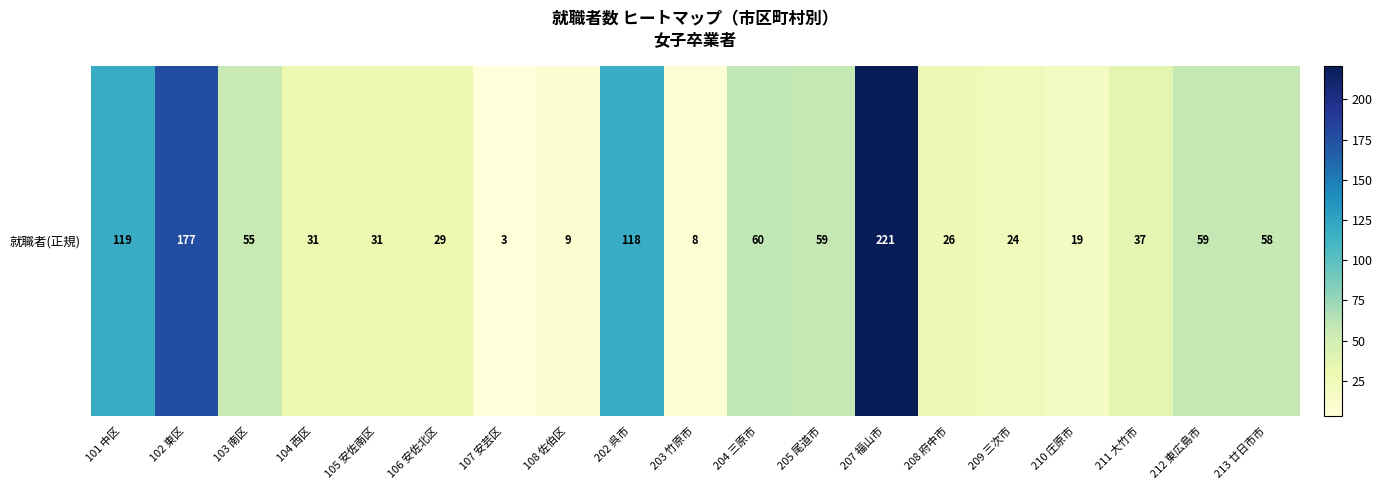

Between 208 府中市 and 211 大竹市, which is larger?

211 大竹市